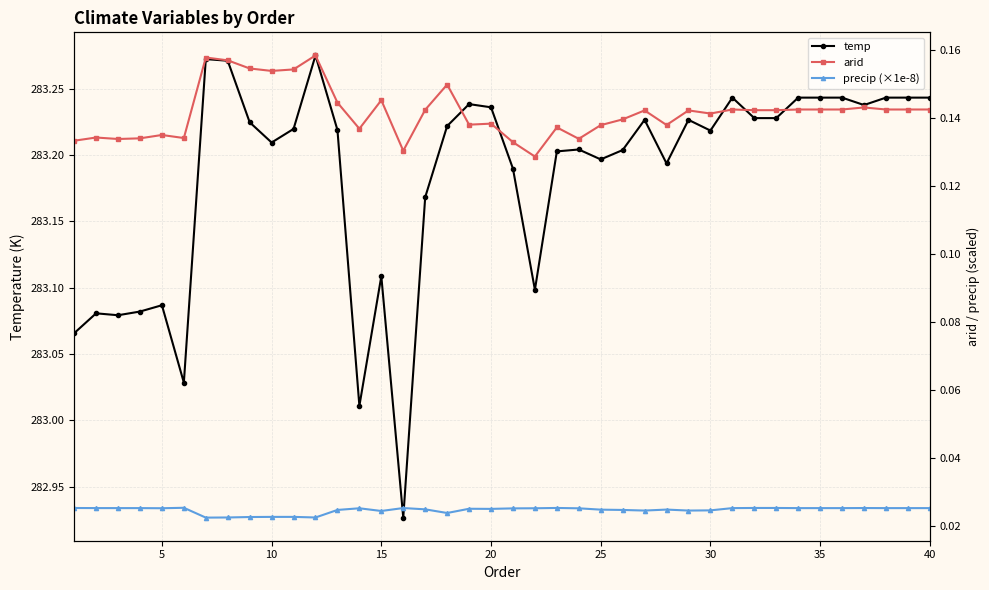

How many values in the temp series are below 283?

1